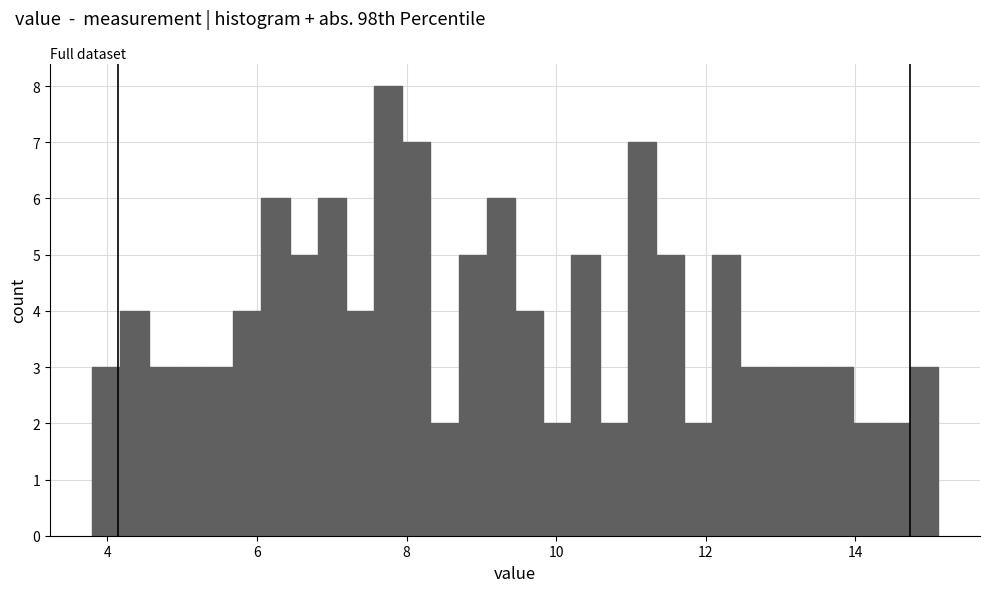

Around what value on the x-axis is the tallest bar? Give the approximate position of its centre, as read against the axis.

7.8